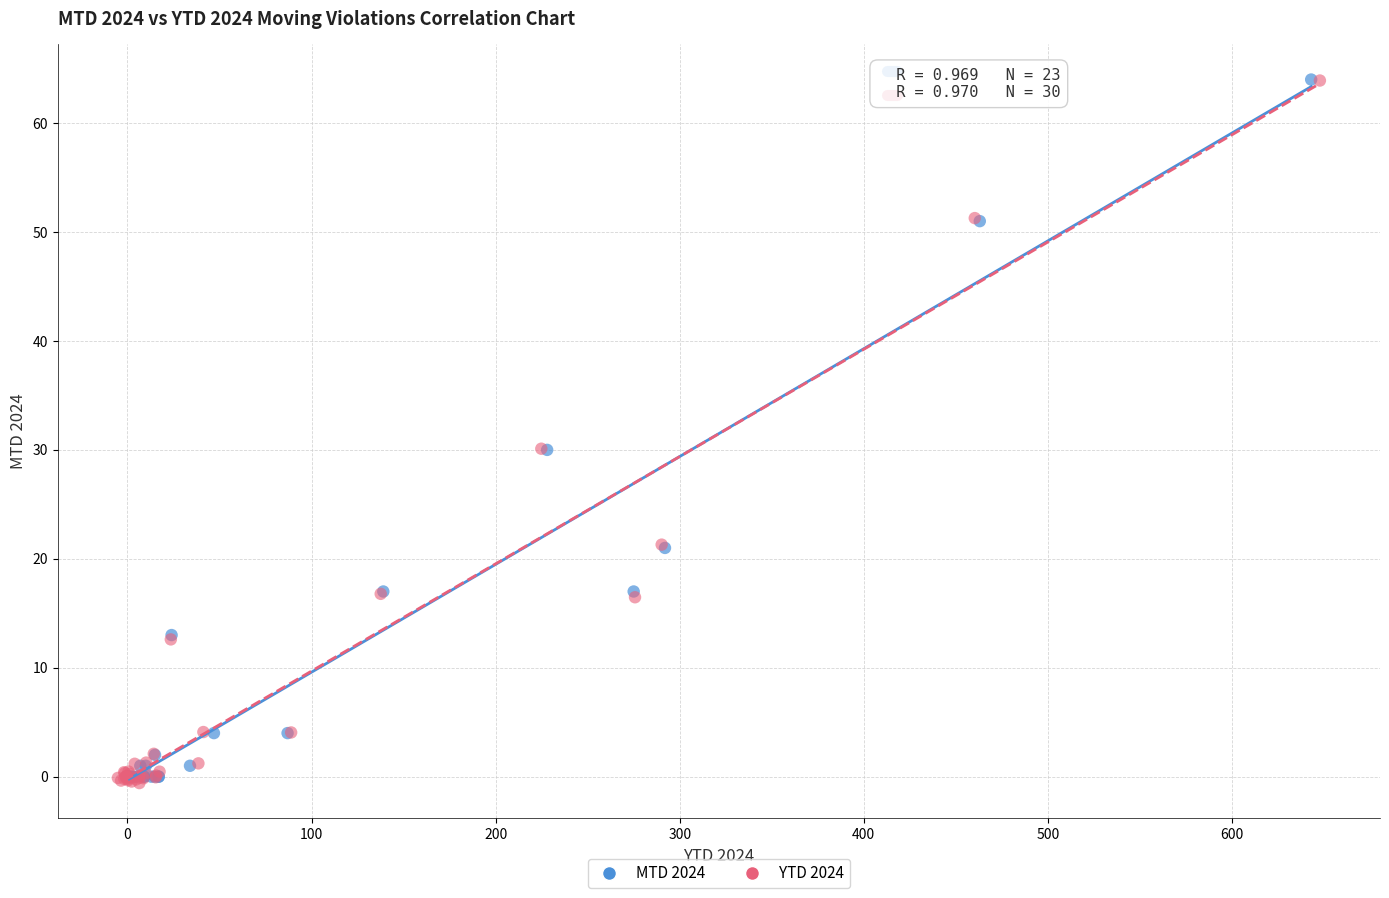

Which series has the widest spread of Y values?

YTD 2024